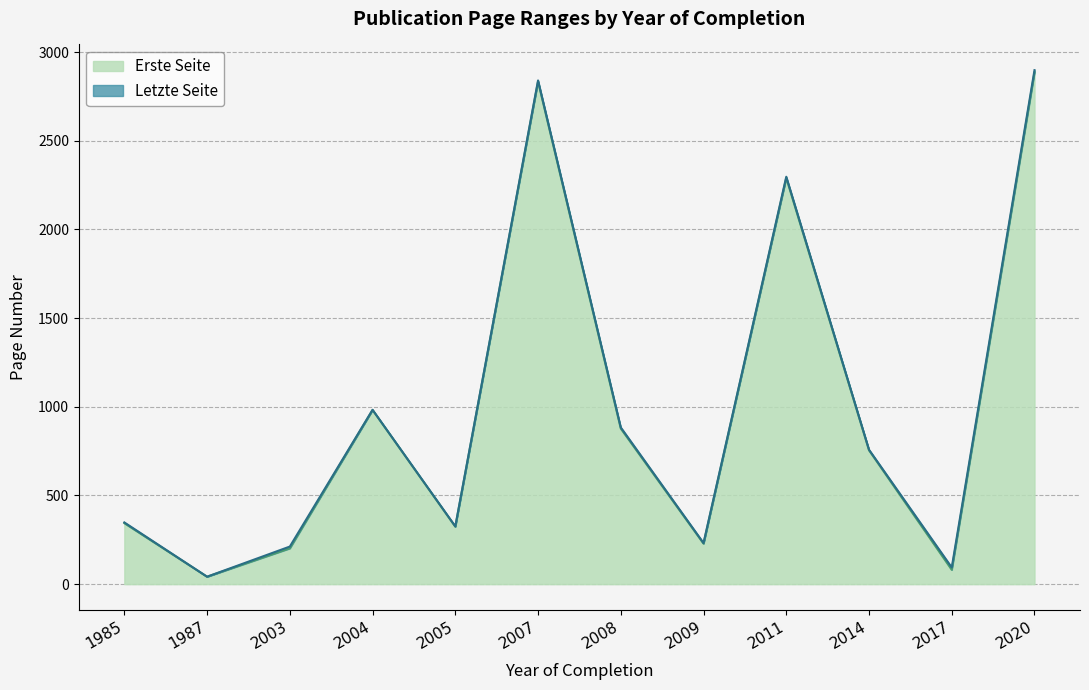

At which label is Erste Seite closest to 1463?

2004